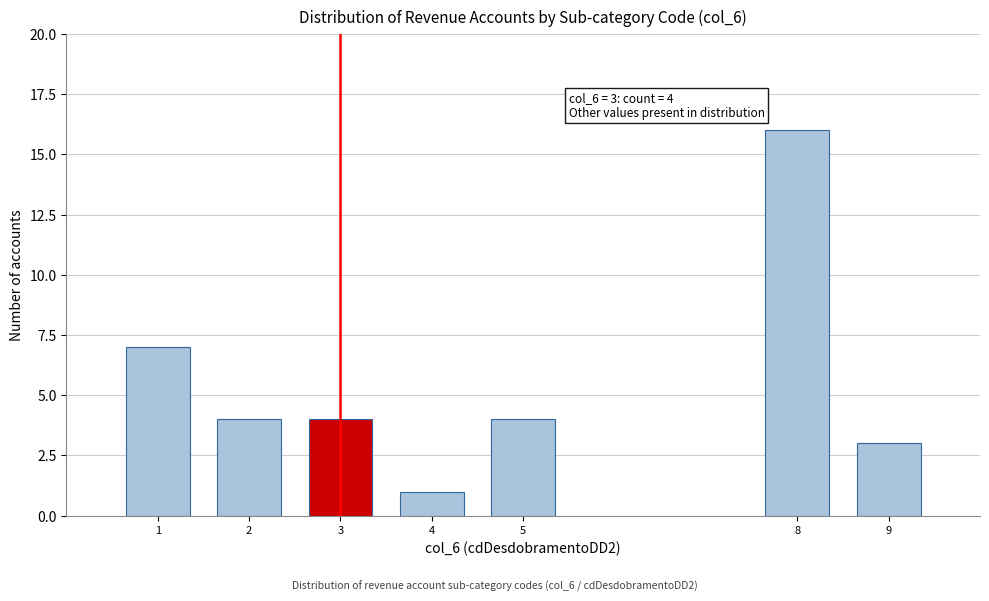

Reading left to right, extract all data points from this chart.

1=7	2=4	3=4	4=1	5=4	8=16	9=3